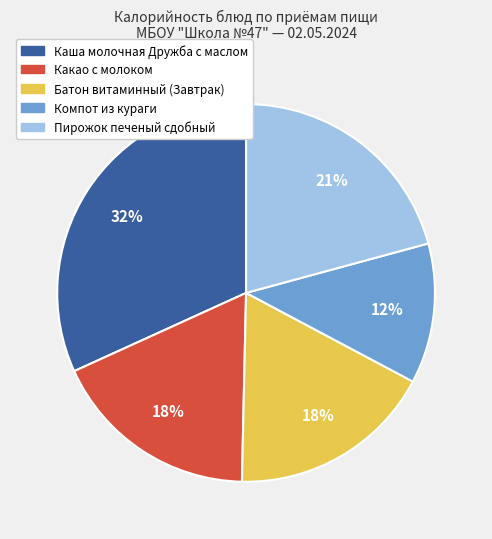

Is there any slice that represents more than half of the pie?

No